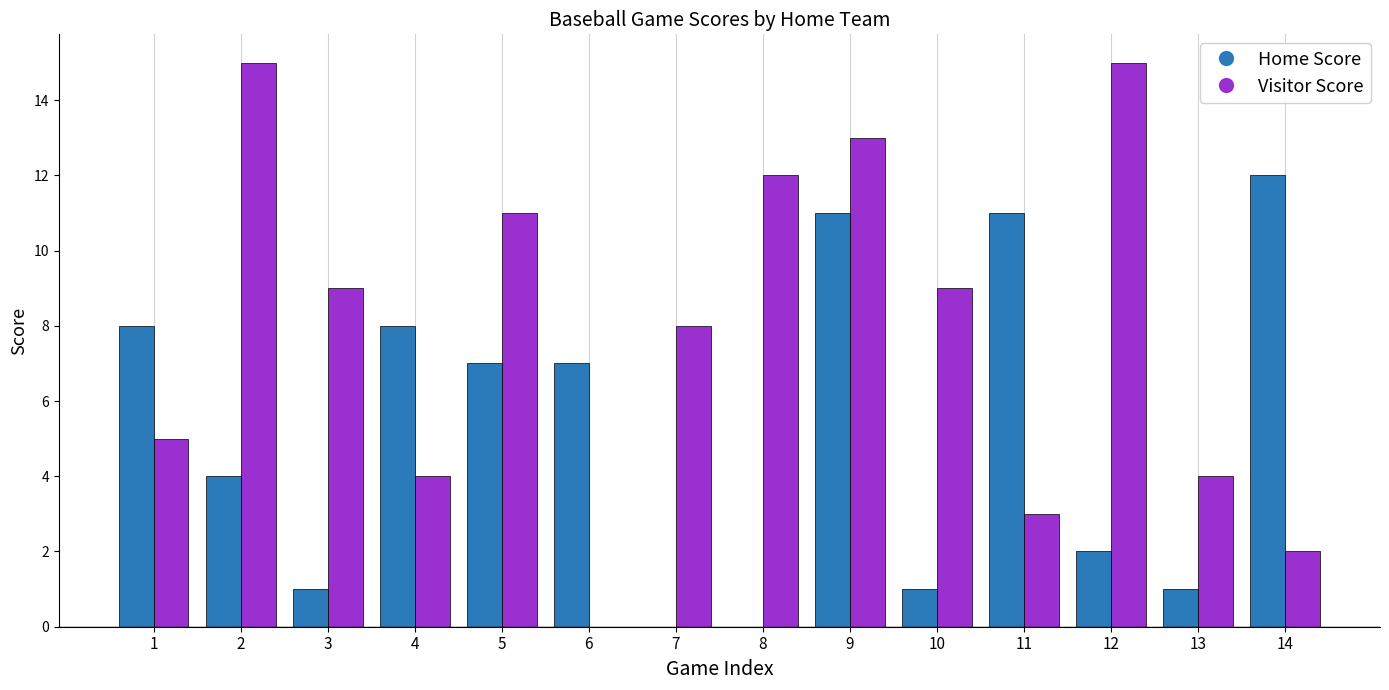

What is the average value of the Home Score series?

5